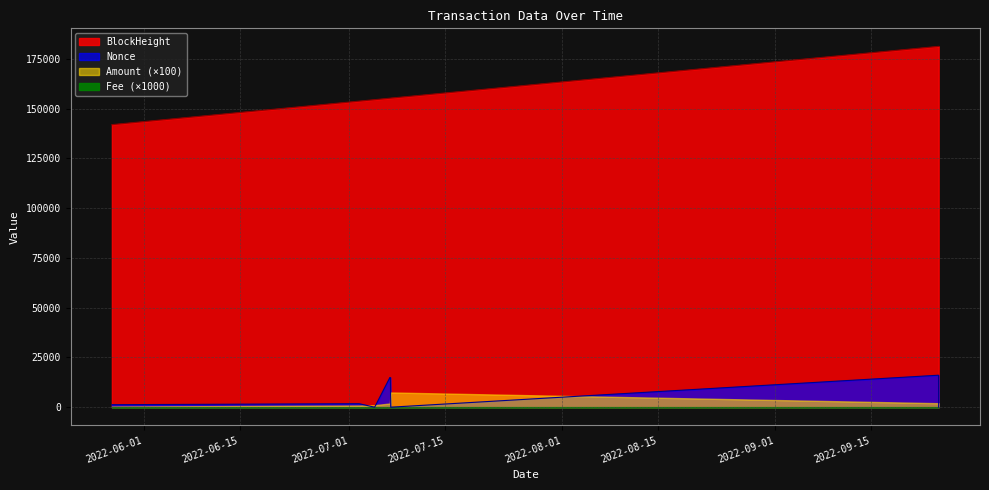

True or false: Nonce and BlockHeight cross at least once.

False